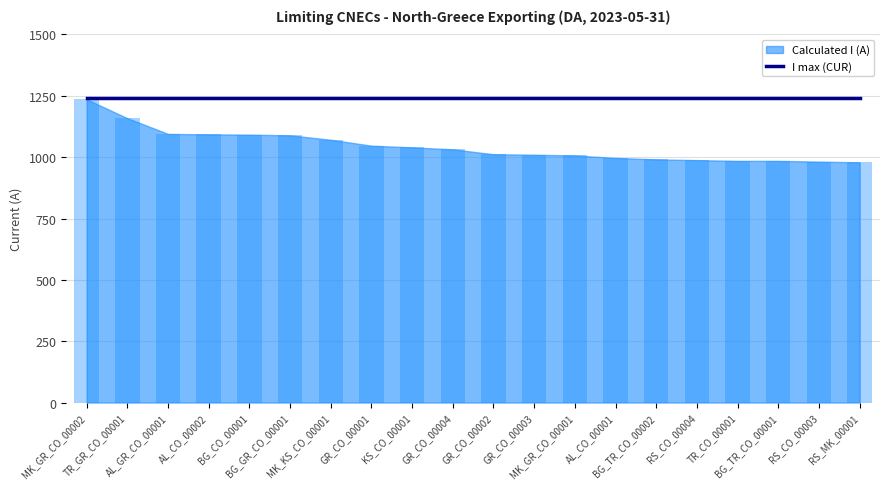

Reading right to left, transcribe all the data shown in this chart.

RS_MK_00001=979	RS_CO_00003=982	BG_TR_CO_00001=985	TR_CO_00001=985	RS_CO_00004=988	BG_TR_CO_00002=991	AL_CO_00001=997	MK_GR_CO_00001=1007	GR_CO_00003=1010	GR_CO_00002=1012	GR_CO_00004=1032	KS_CO_00001=1040	GR_CO_00001=1047	MK_KS_CO_00001=1071	BG_GR_CO_00001=1089	BG_CO_00001=1092	AL_CO_00002=1093	AL_GR_CO_00001=1095	TR_GR_CO_00001=1159	MK_GR_CO_00002=1236